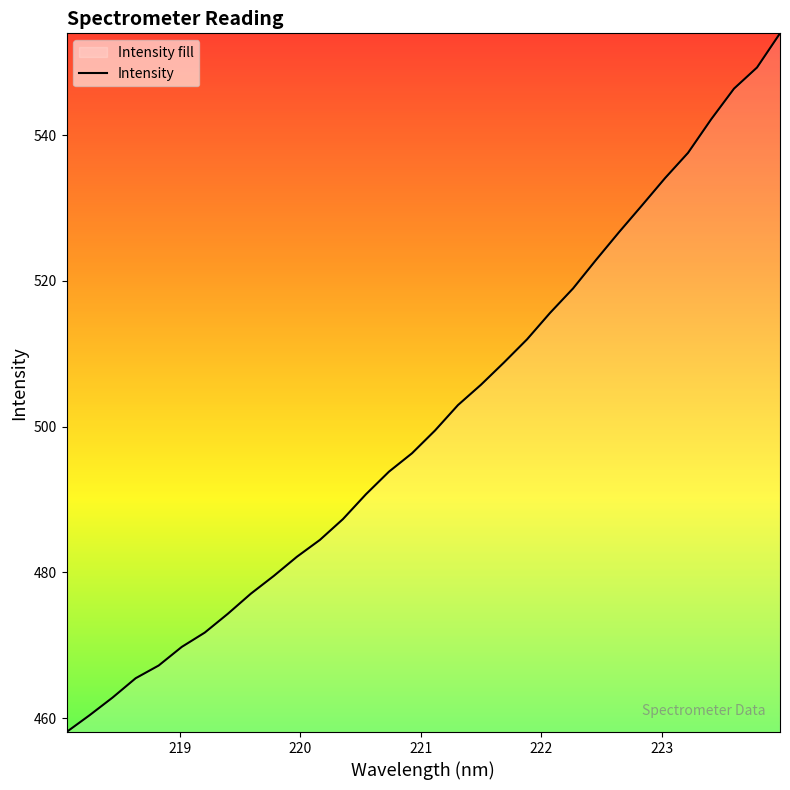

What is the greatest value displayed?

554.0